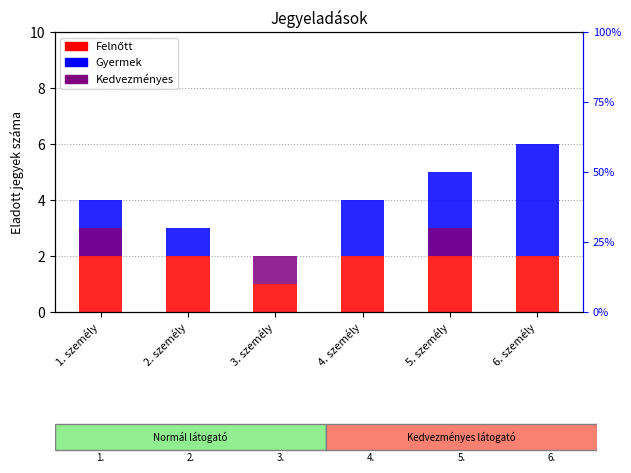

What is the greatest value displayed?

4